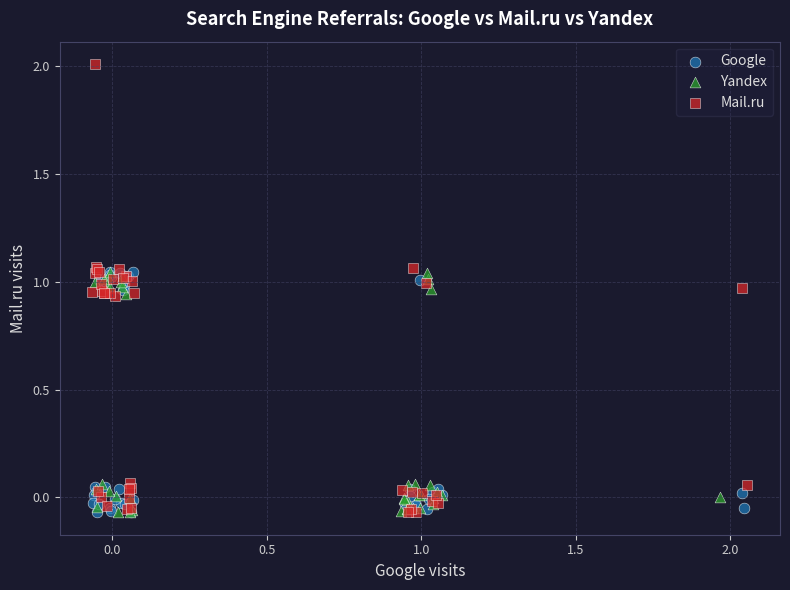

Which series has the widest spread of Y values?

Mail.ru